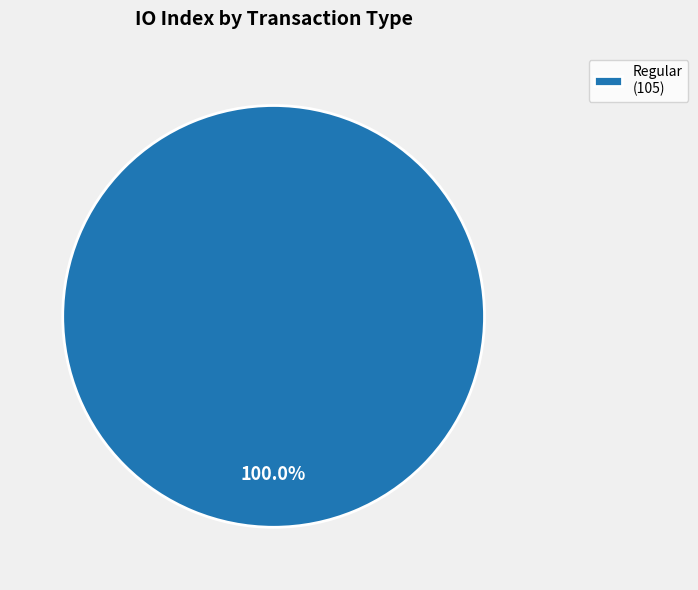

Is there a majority slice in this chart?

Yes